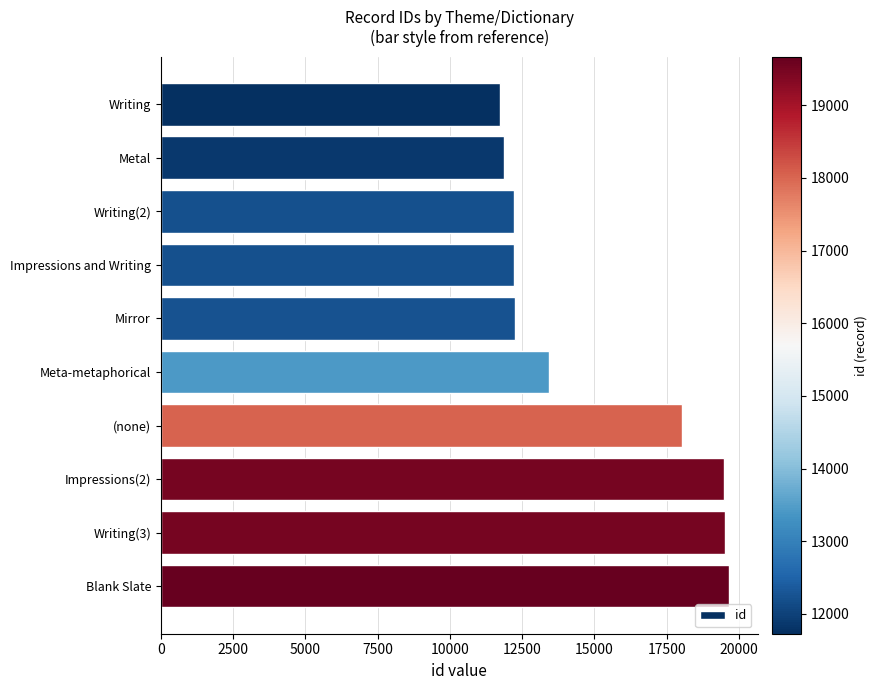

What is the average value?

15038